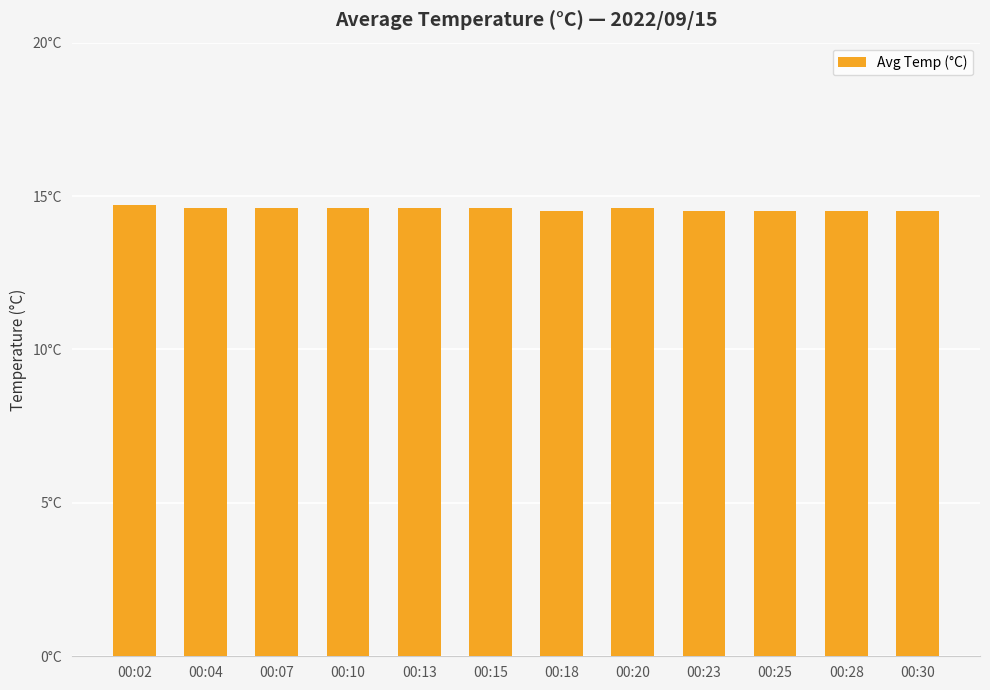

Rank the categories by value from highest to lowest.

00:02, 00:04, 00:07, 00:10, 00:13, 00:15, 00:20, 00:18, 00:23, 00:25, 00:28, 00:30